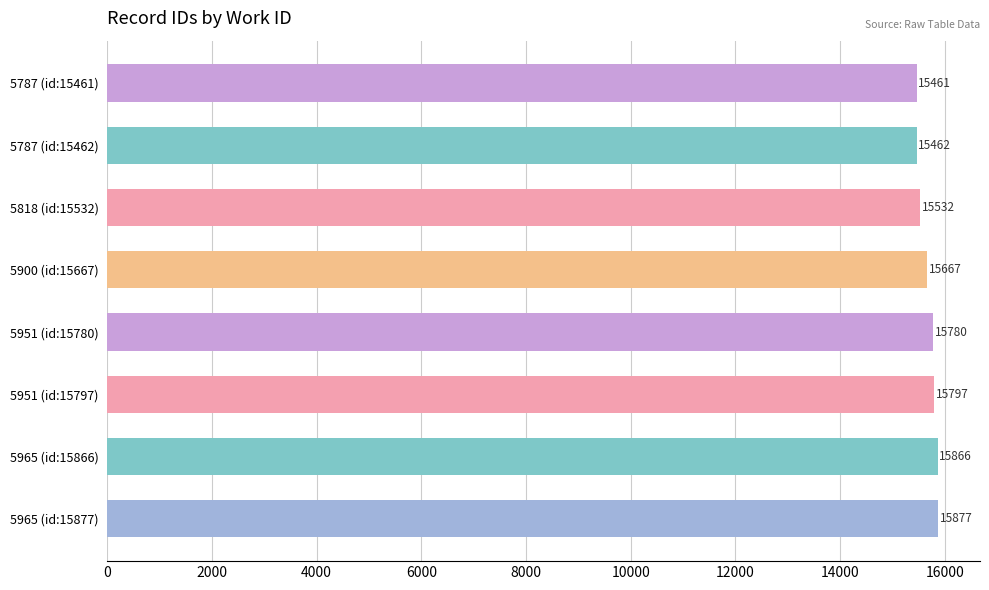

List the labels in order of value, largest first.

5965 (id:15877), 5965 (id:15866), 5951 (id:15797), 5951 (id:15780), 5900 (id:15667), 5818 (id:15532), 5787 (id:15462), 5787 (id:15461)